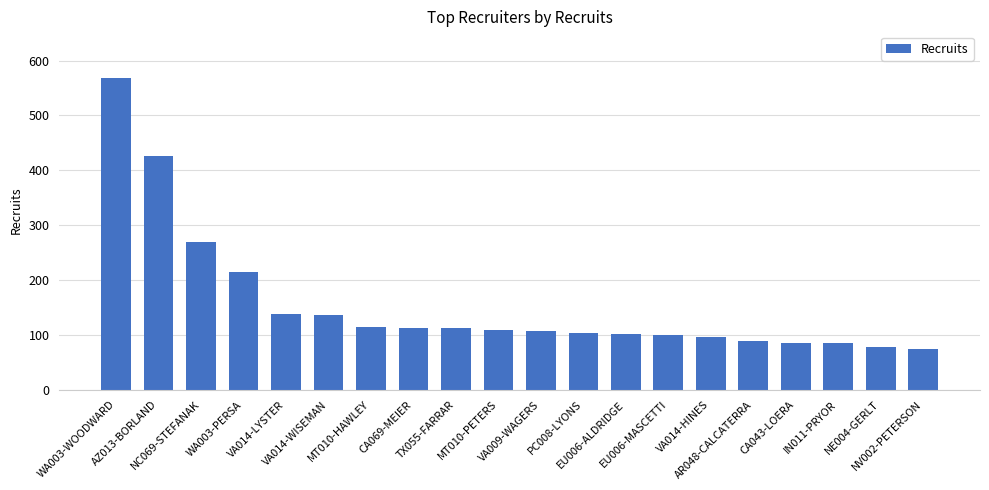

What position from the right is IN011-PRYOR?

3